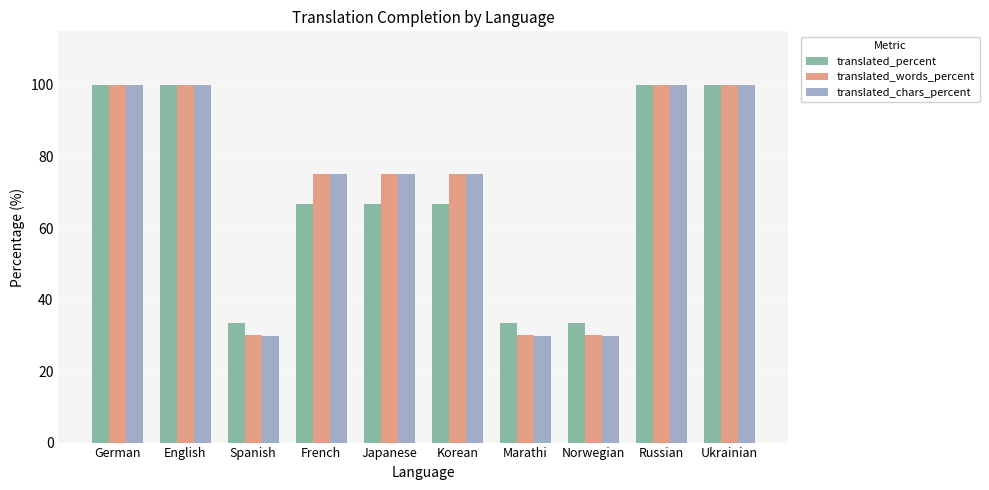

What is the maximum value shown in the chart?

100.0